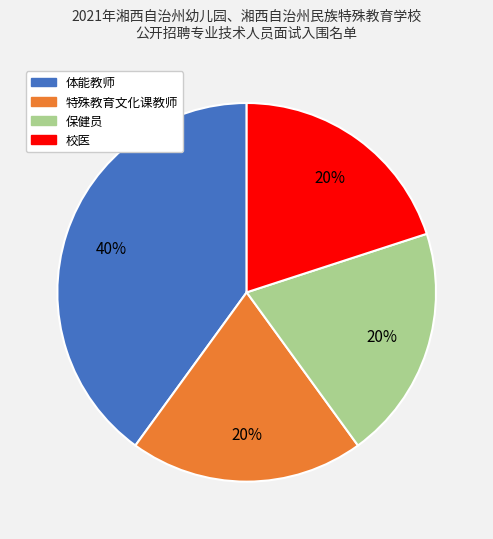

To the nearest percent, what is the difference between the largest and smallest slice percentages?

20%